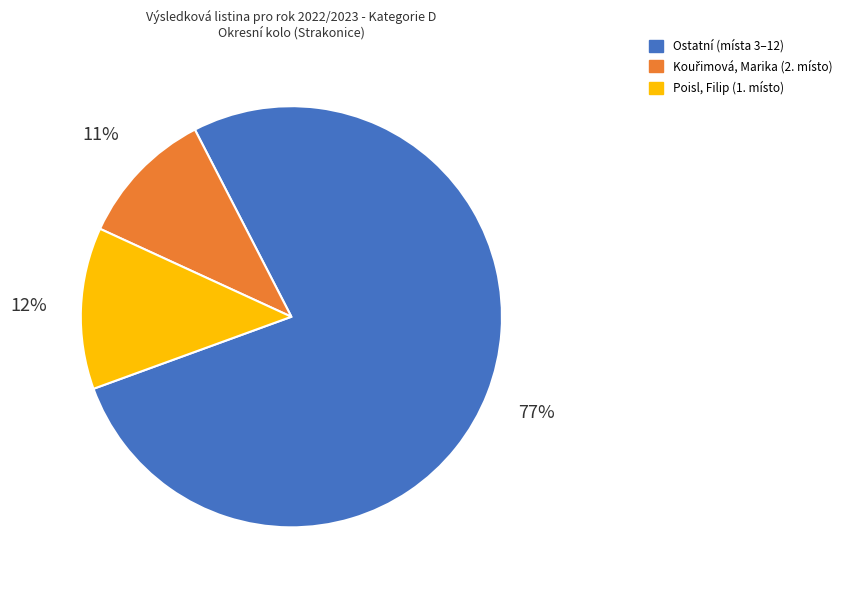

To the nearest percent, what is the average slice percentage?

33%